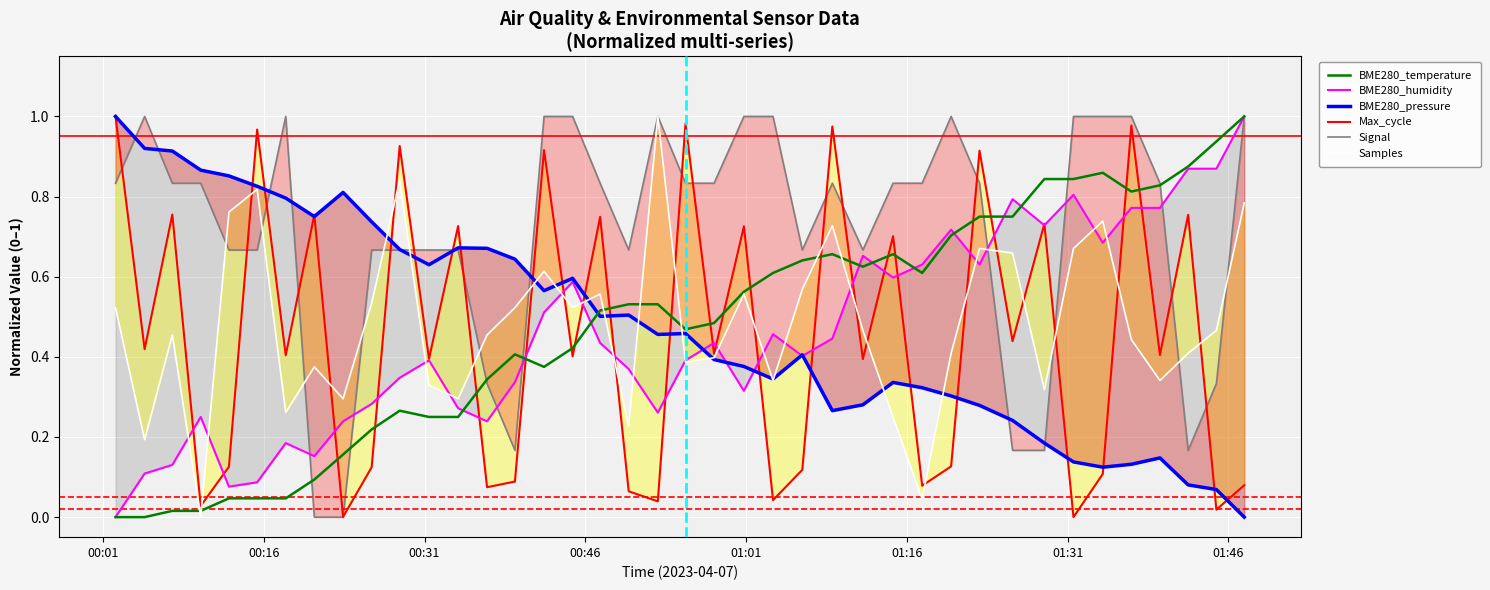

How many categories are shown in the chart?

40